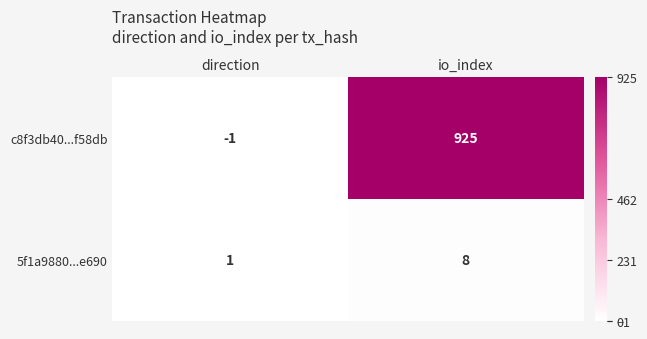

What is the minimum value shown in the chart?

-1